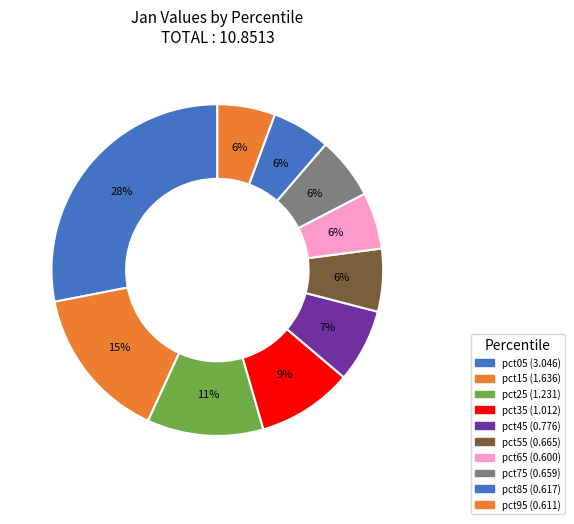

Is the sum of pct05 and pct45 greater than half?

No